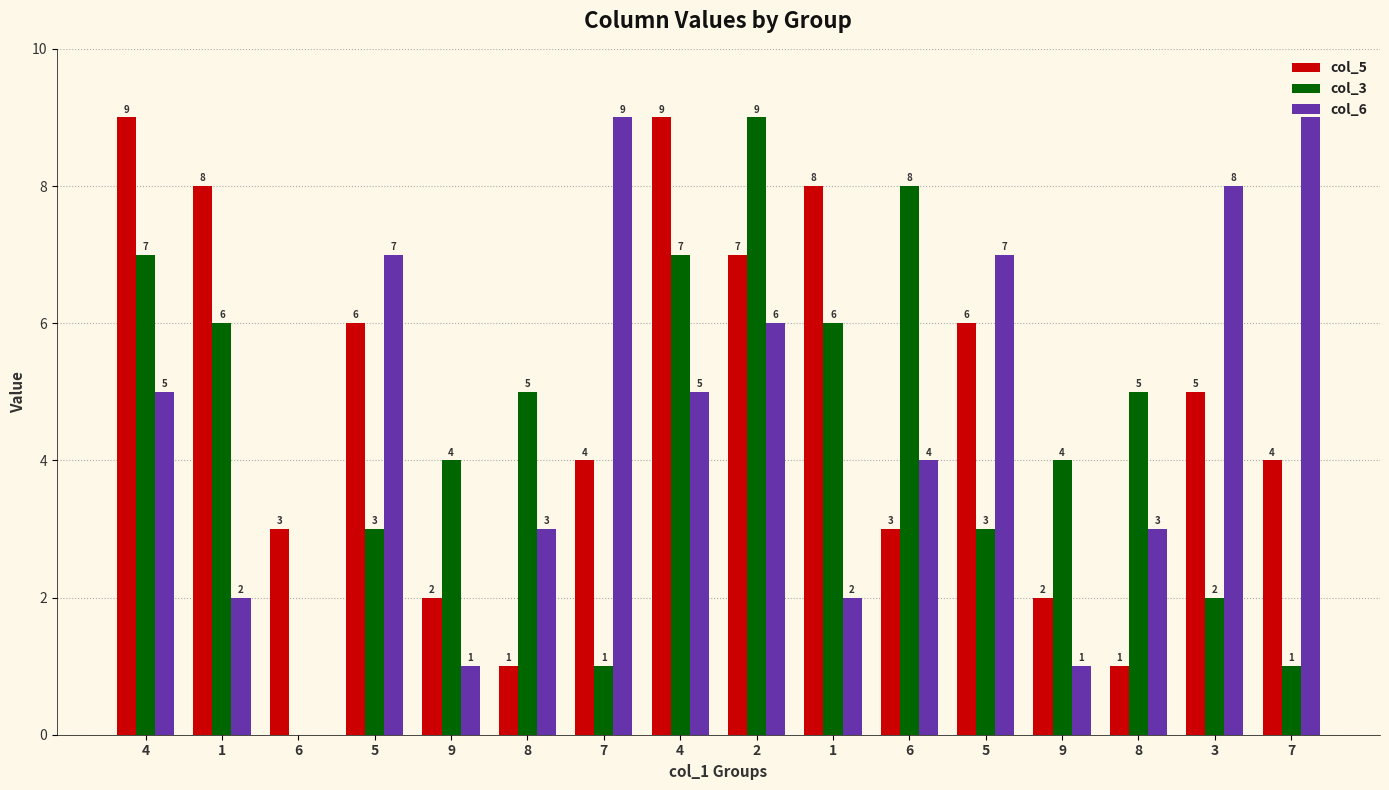

At which category does the chart reach its minimum across all series?

6